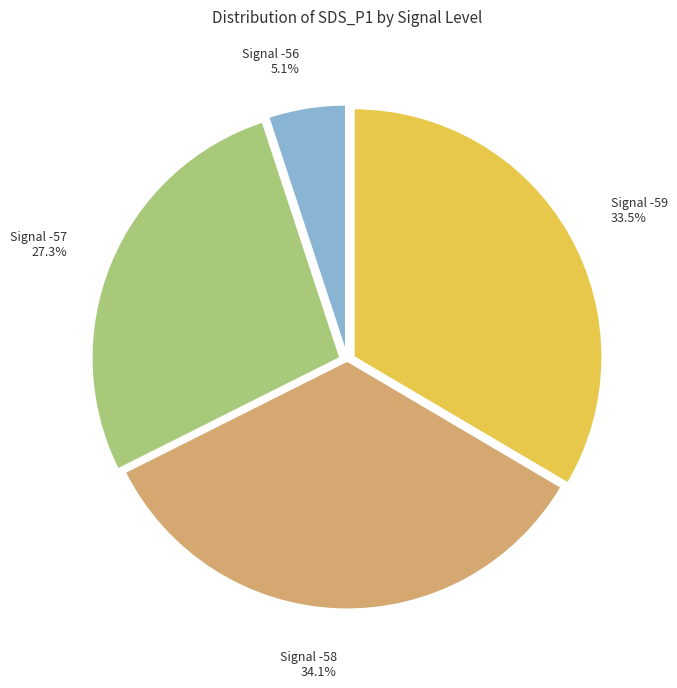

What percentage is NOT represented by Signal -59?

66.5%